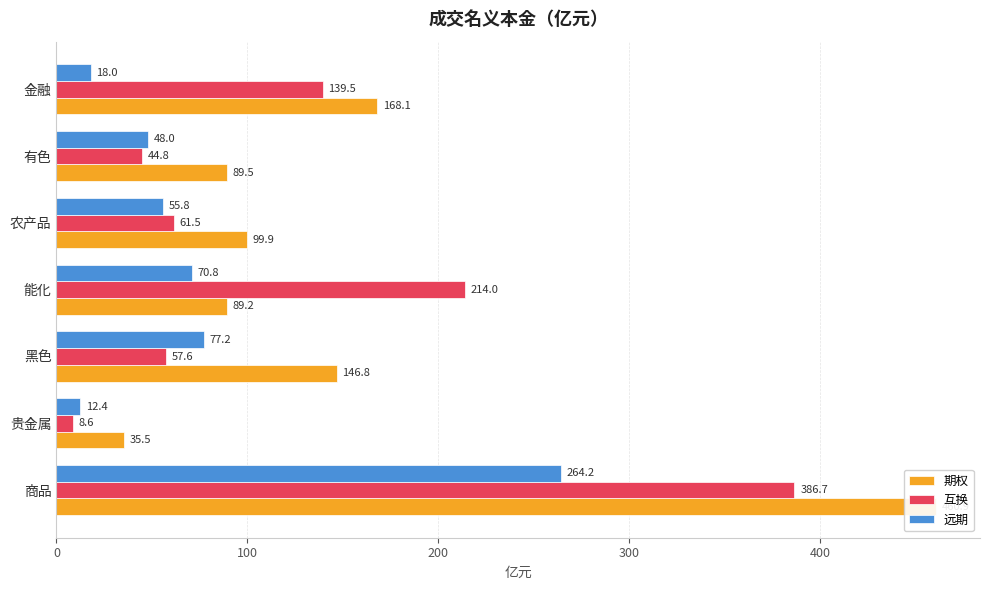

Rank the series by their maximum value, from highest to lowest.

期权, 互换, 远期